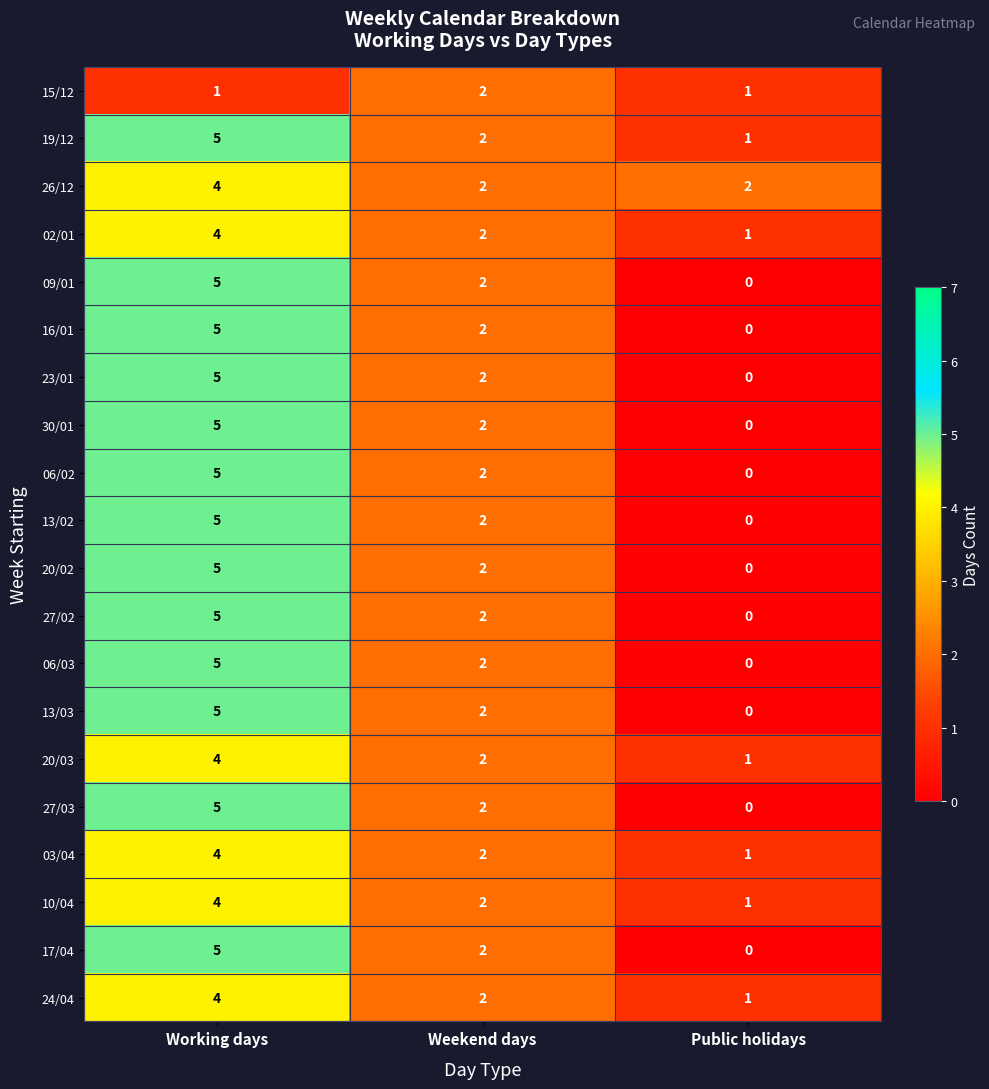

At which label does 02/01 reach its peak?

Working days